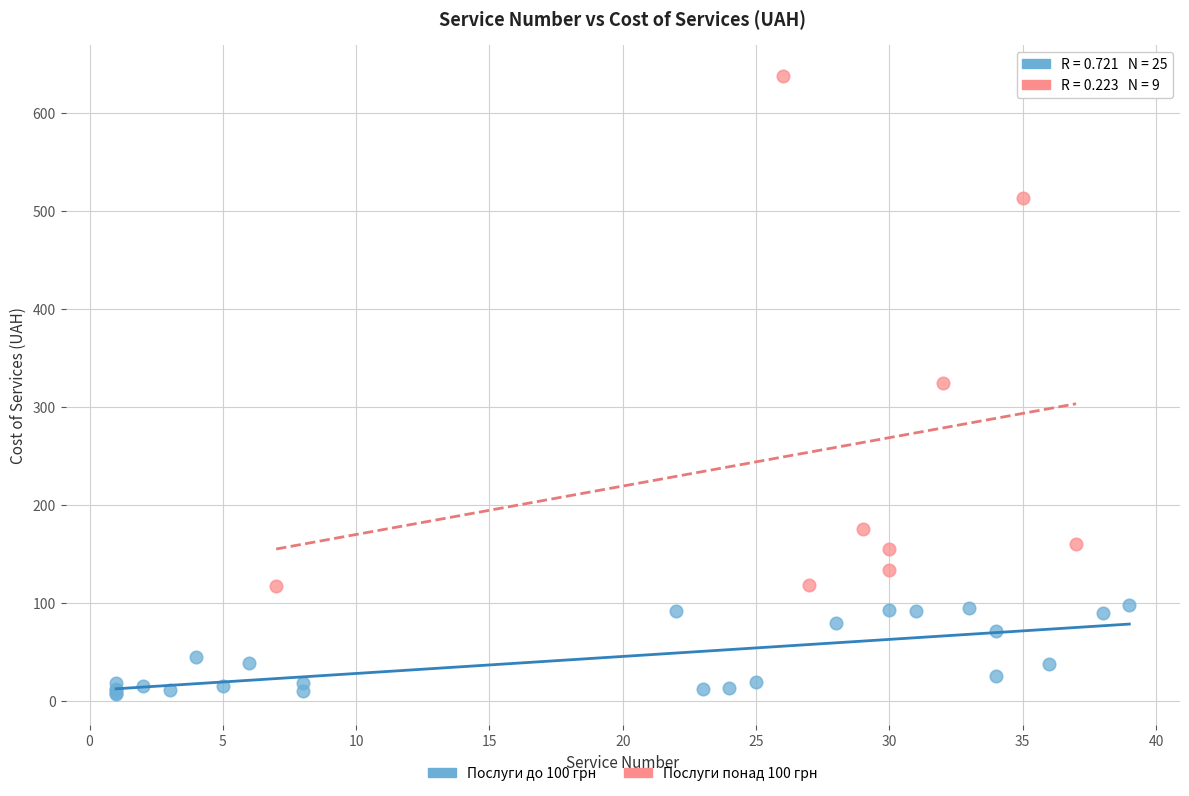

Which series contains the highest Y value?

Послуги понад 100 грн